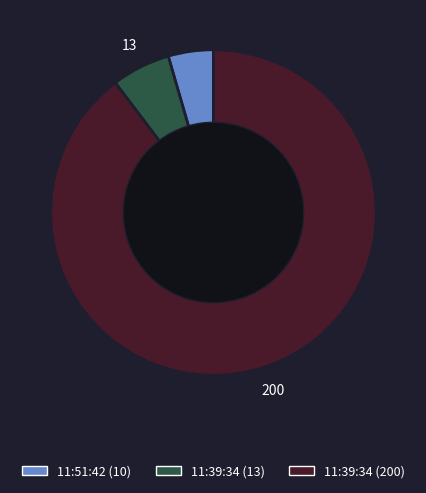

Which slice is the largest?

11:39:34 (200)